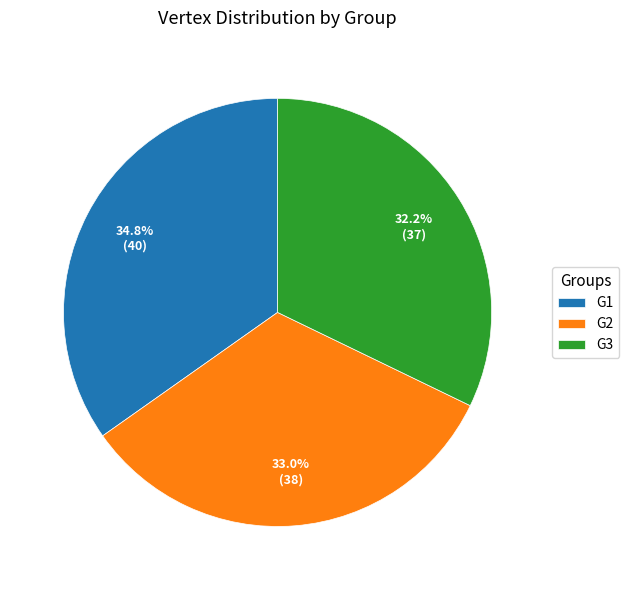

What is the largest slice in the pie chart?

G1